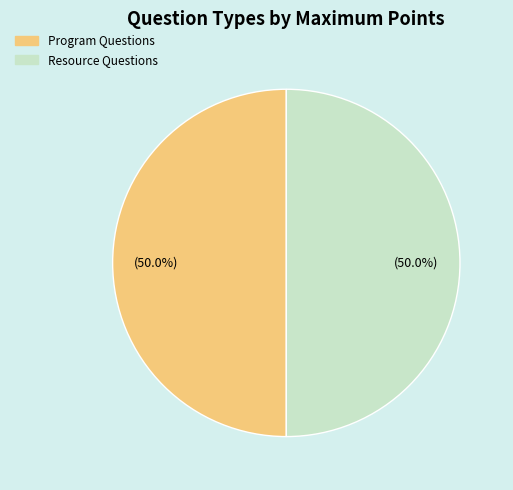

How much of the chart is everything except Resource Questions?

50.0%